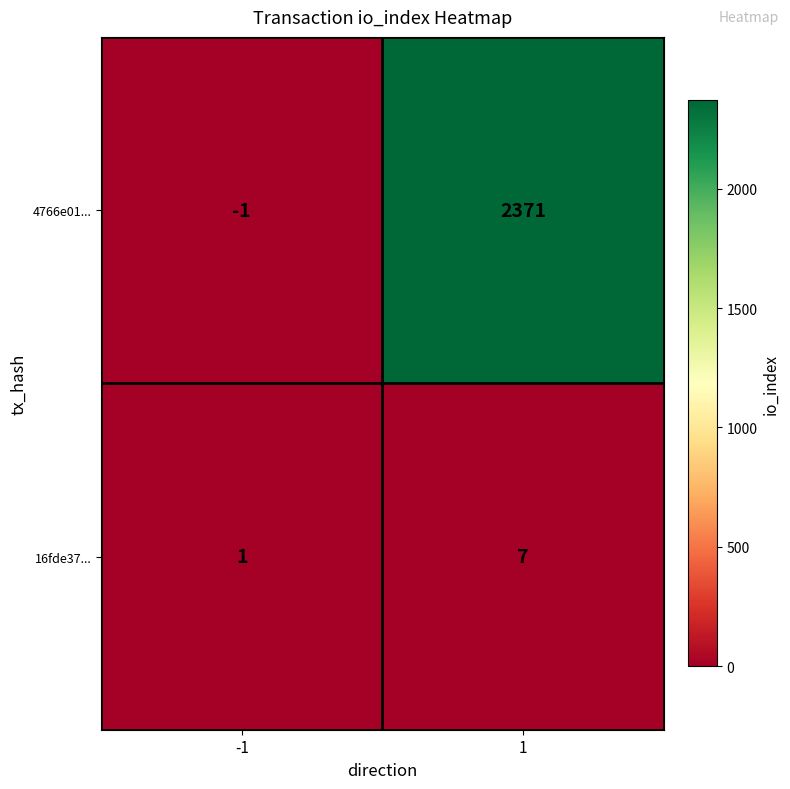

Count the number of data series in this chart.

2